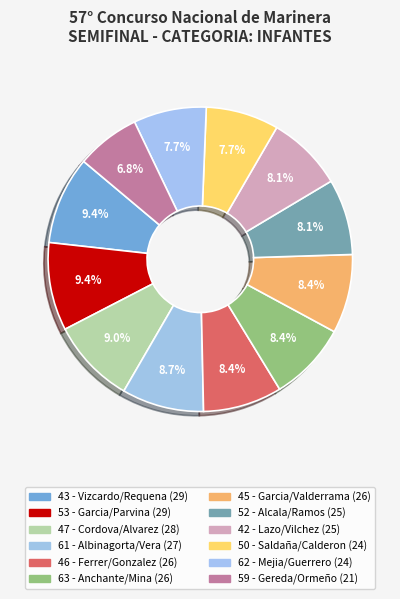

To the nearest percent, what percentage of the pie is 61 - Albinagorta/Vera?

9%